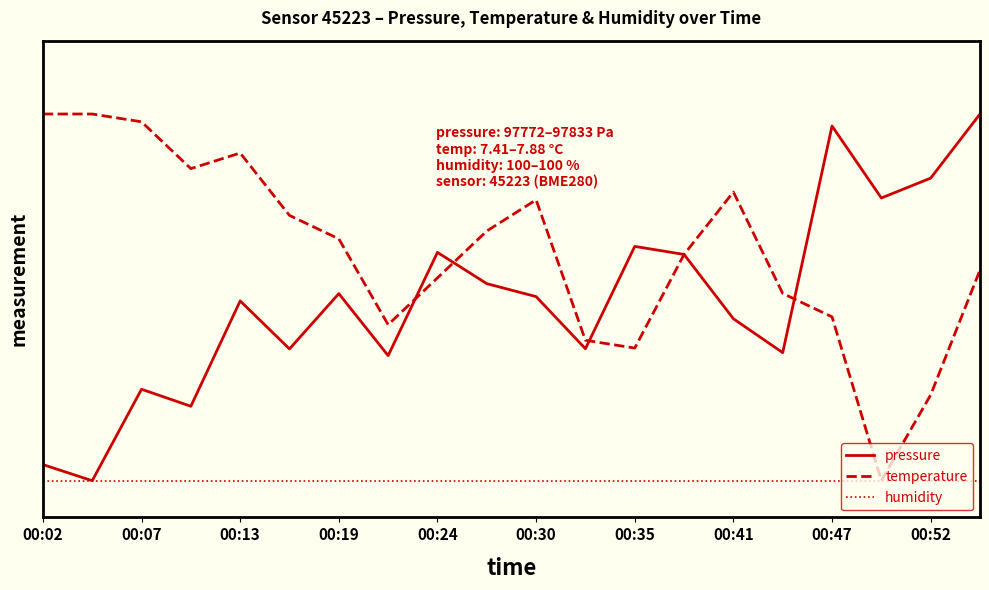

Which series has the largest total across all categories?

temperature